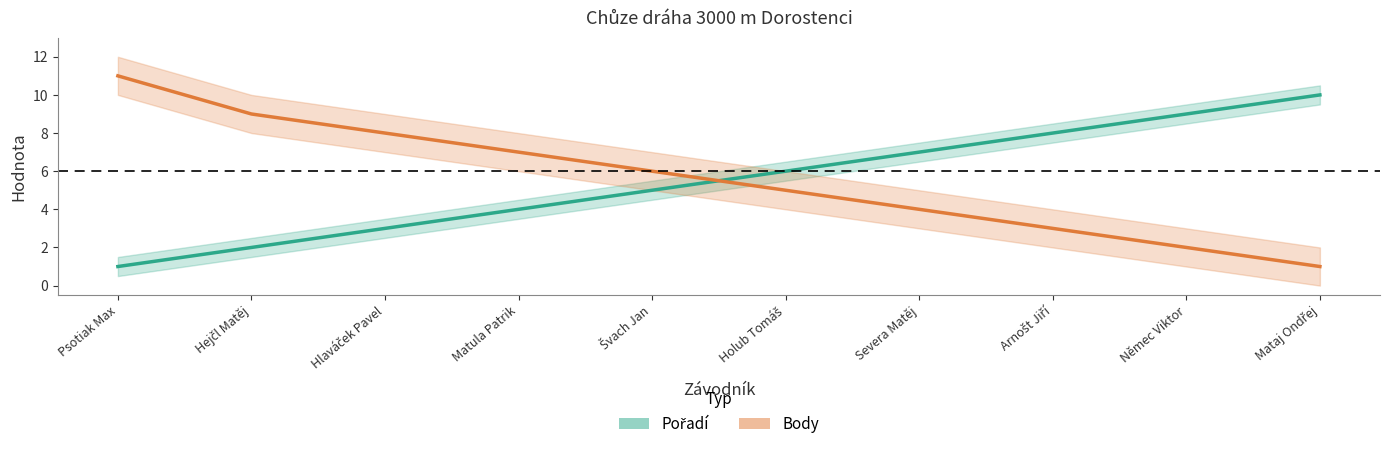

What is the label of the 3rd point from the right?

Arnošt Jiří